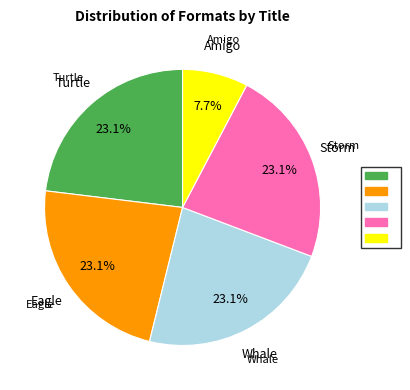

Count the number of slices in the pie.

5